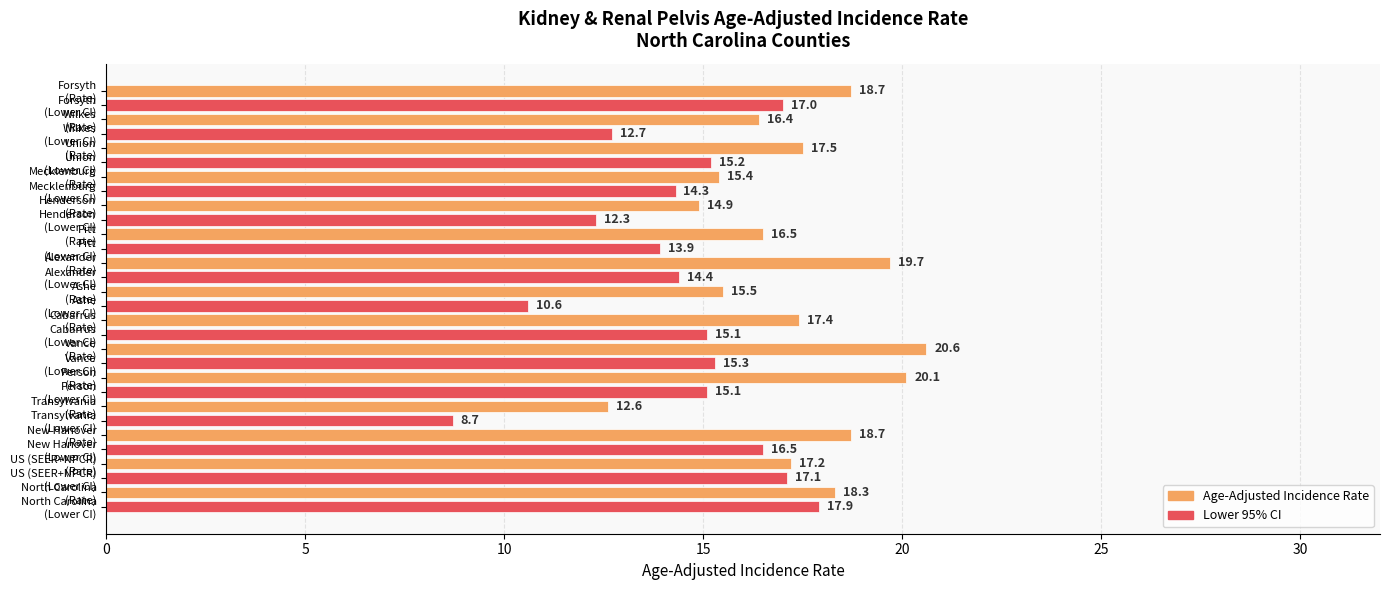

Which series has the widest spread of values?

Lower 95% CI